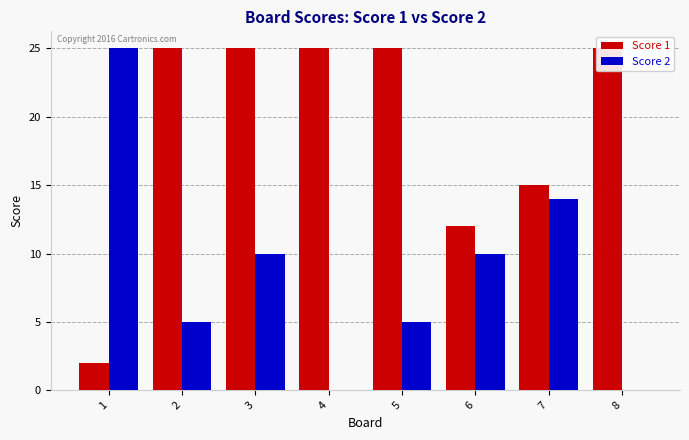

The Score 1 series shows 42 at 5. True or false?

False